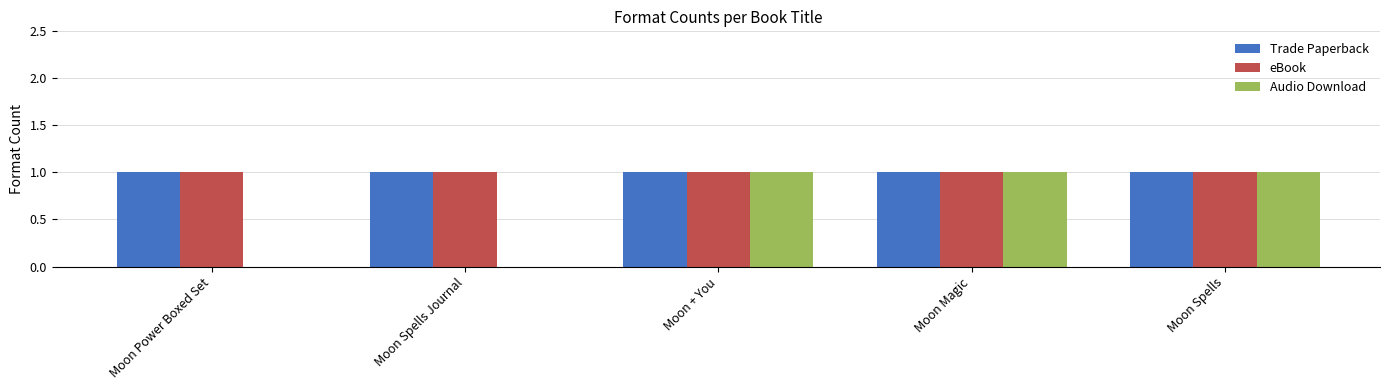

What is the total value across all series at Moon Spells?

3